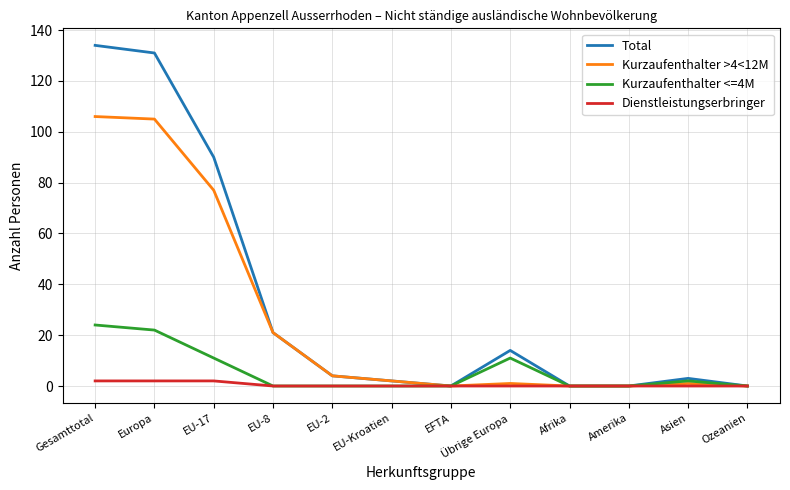

What is the difference between the maximum and second lowest values in the Kurzaufenthalter <=4M series?

24